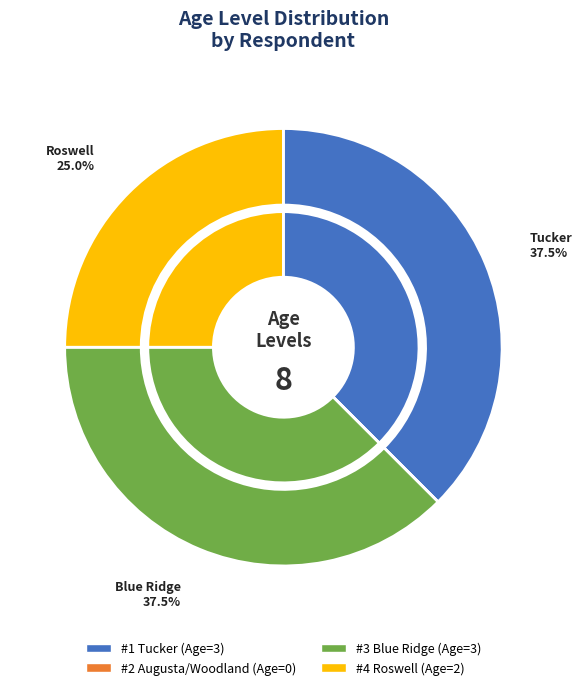

What is the change in value from 2 to 3?

+3